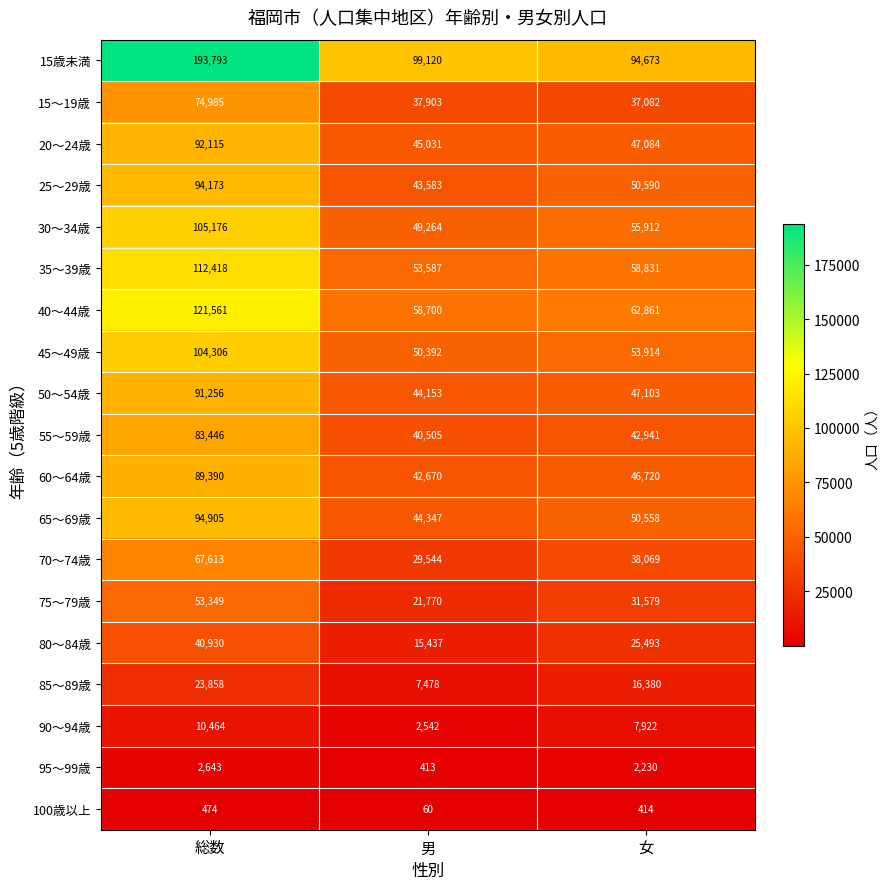

True or false: 70～74歳 has a value of 38069 at 女.

True